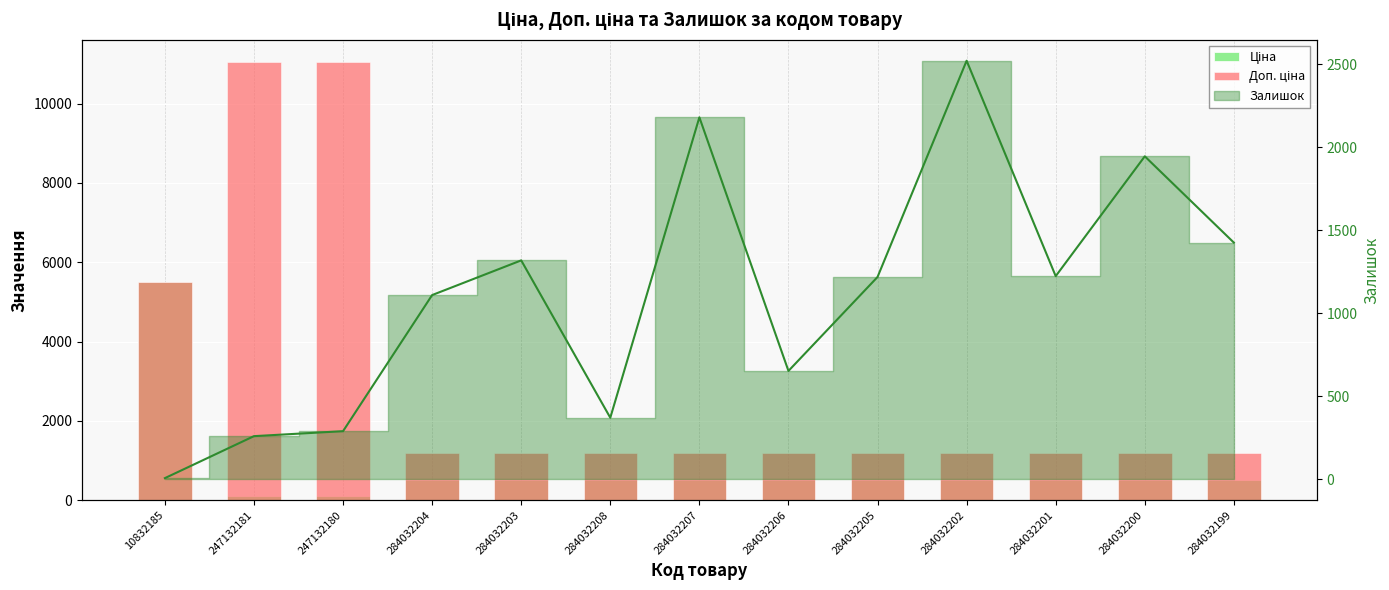

At how many categories does at least one series exceed 7418?

2